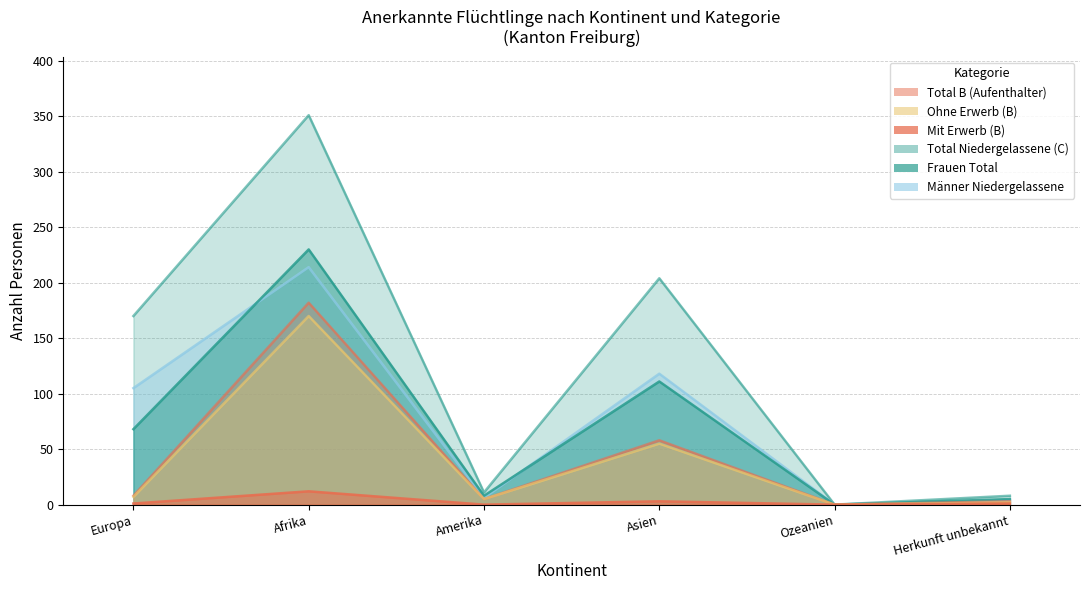

Is the value of Total Niedergelassene (C) at Herkunft unbekannt greater than the value of Ohne Erwerb (B) at Afrika?

No